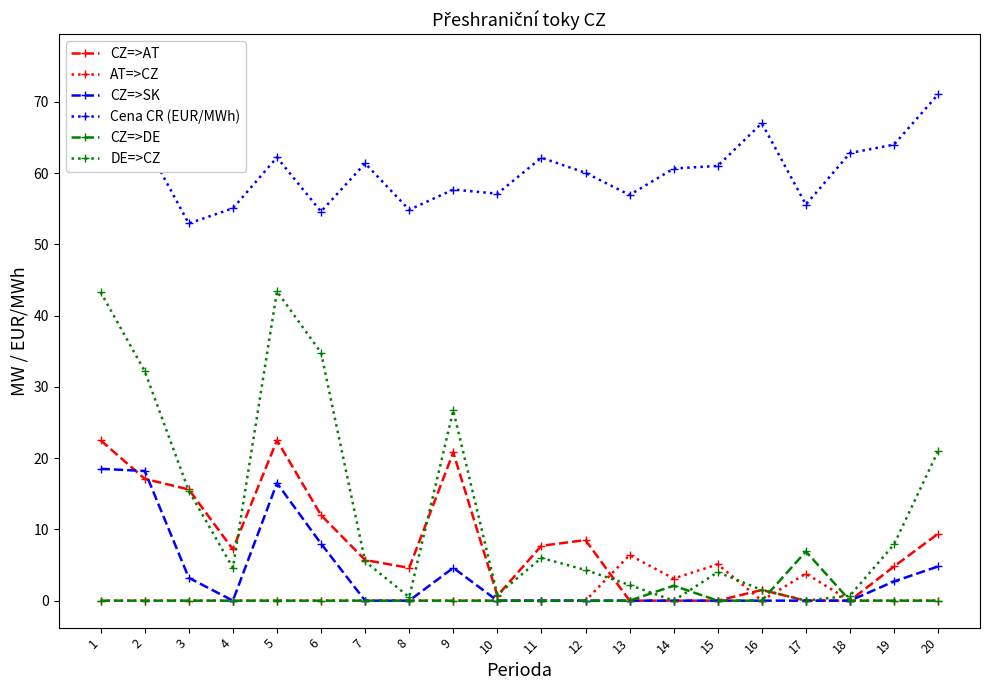

Which series has the largest total across all categories?

Cena CR (EUR/MWh)